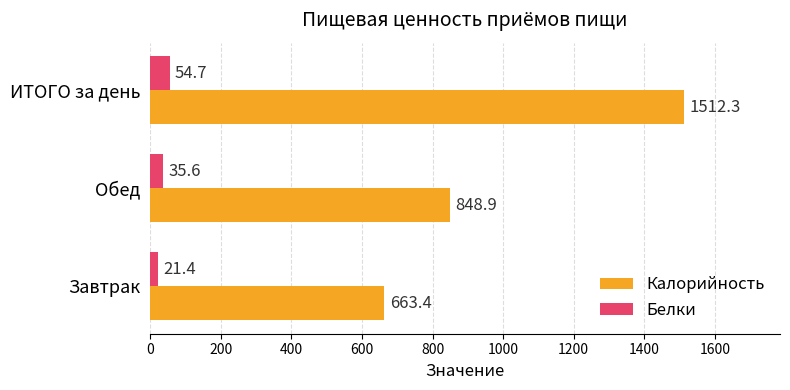

Which series has the largest range (max minus min)?

Калорийность